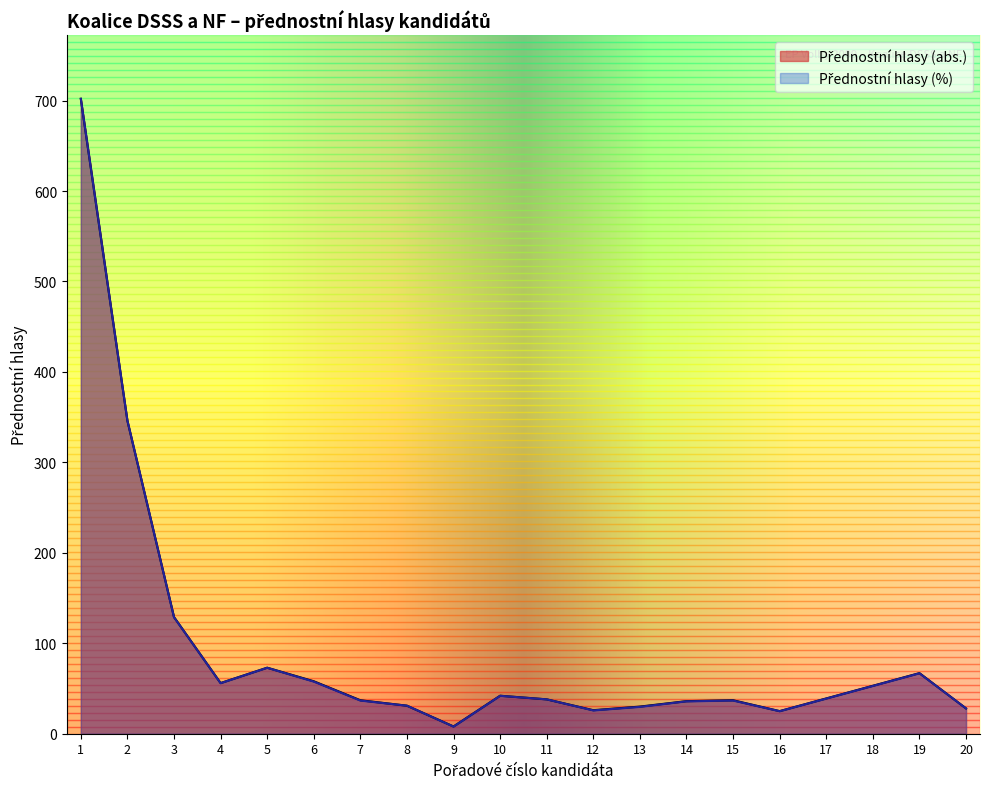

Reading right to left, what are all the values shown in this chart?

Přednostní hlasy (abs.): 28.0	67.0	53.0	39.0	25.0	37.0	36.0	30.0	26.0	38.0	42.0	8.0	31.0	37.0	58.0	73.0	56.0	129.0	346.0	702.0
Přednostní hlasy (%): 27.9	66.8	52.8	38.9	24.9	36.7	35.8	29.7	25.8	38.0	41.9	7.9	31.0	36.7	57.6	72.9	55.9	128.8	346.2	702.0